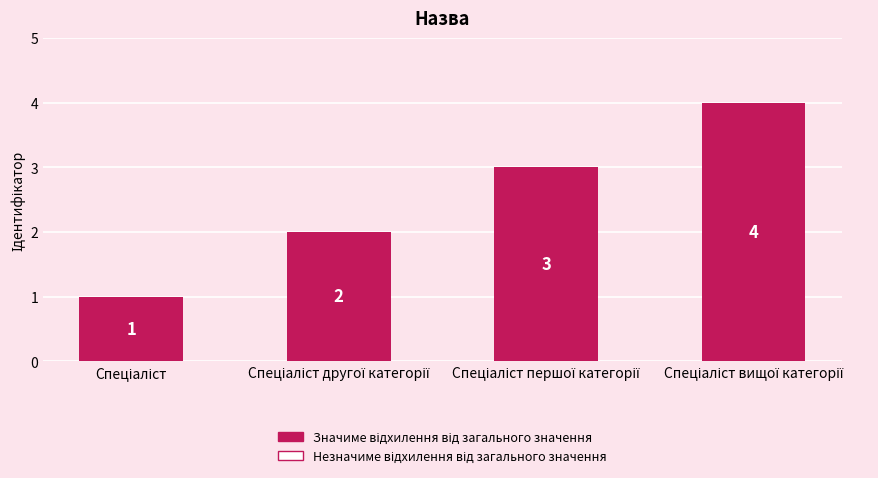

What is the value of the 4th bar from the left?

4